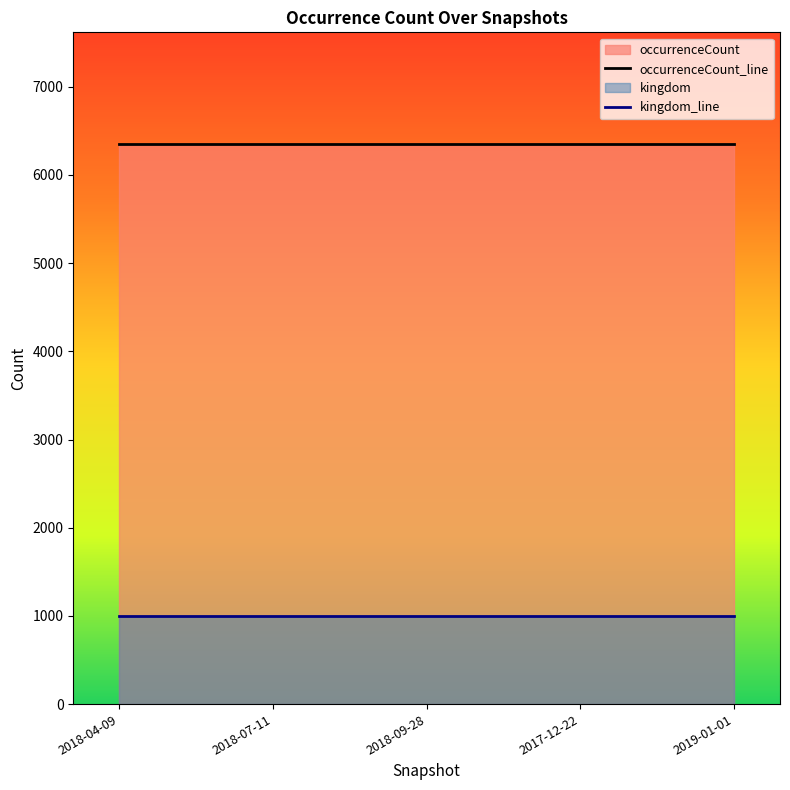

Which series has the widest spread of values?

occurrenceCount_line